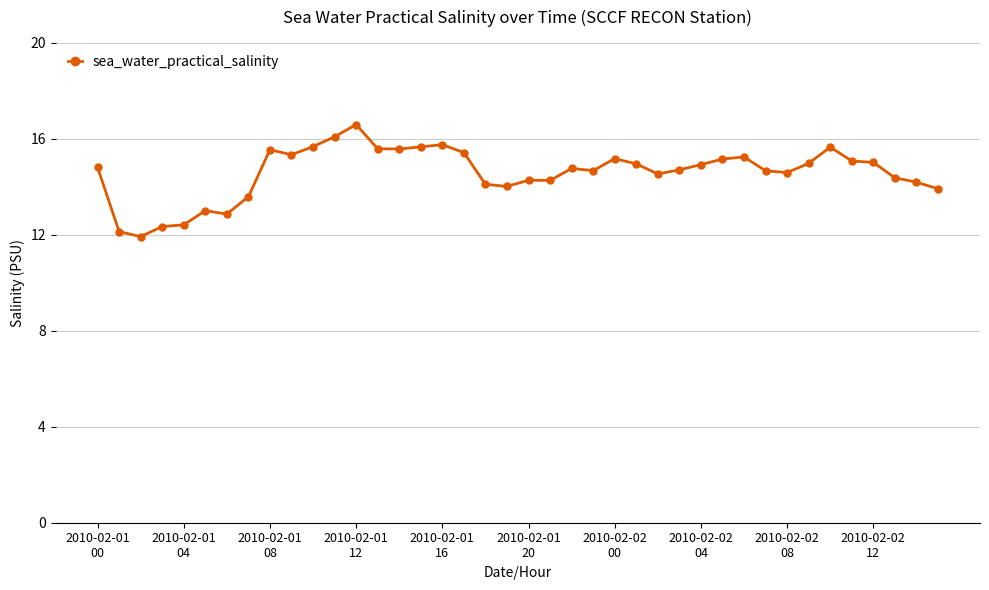

What is the smallest value displayed?

11.9